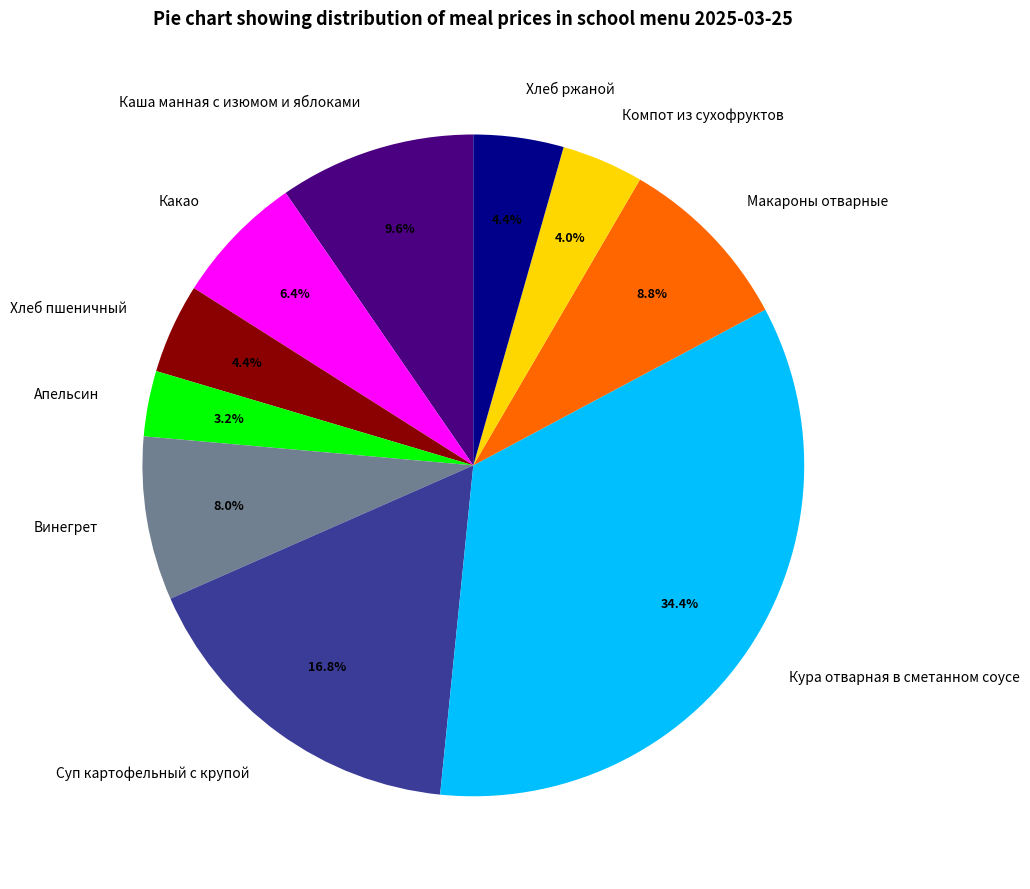

Which slice is the smallest?

Апельсин